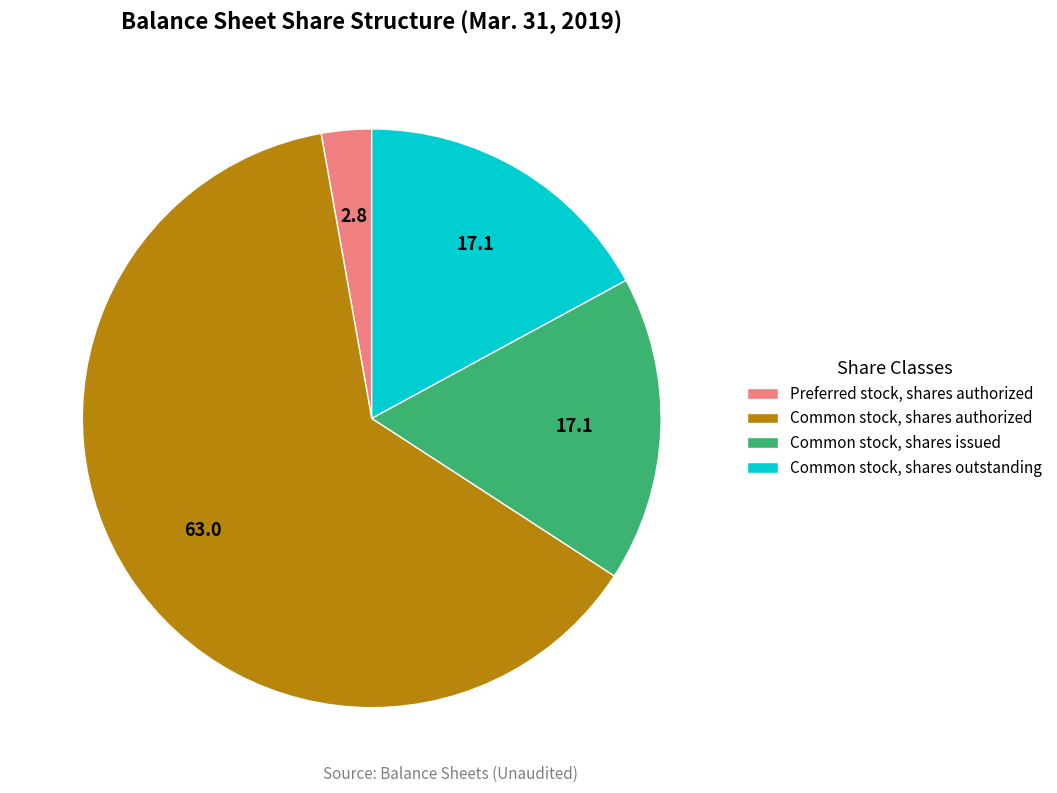

Is Common stock, shares issued the majority of the pie?

No